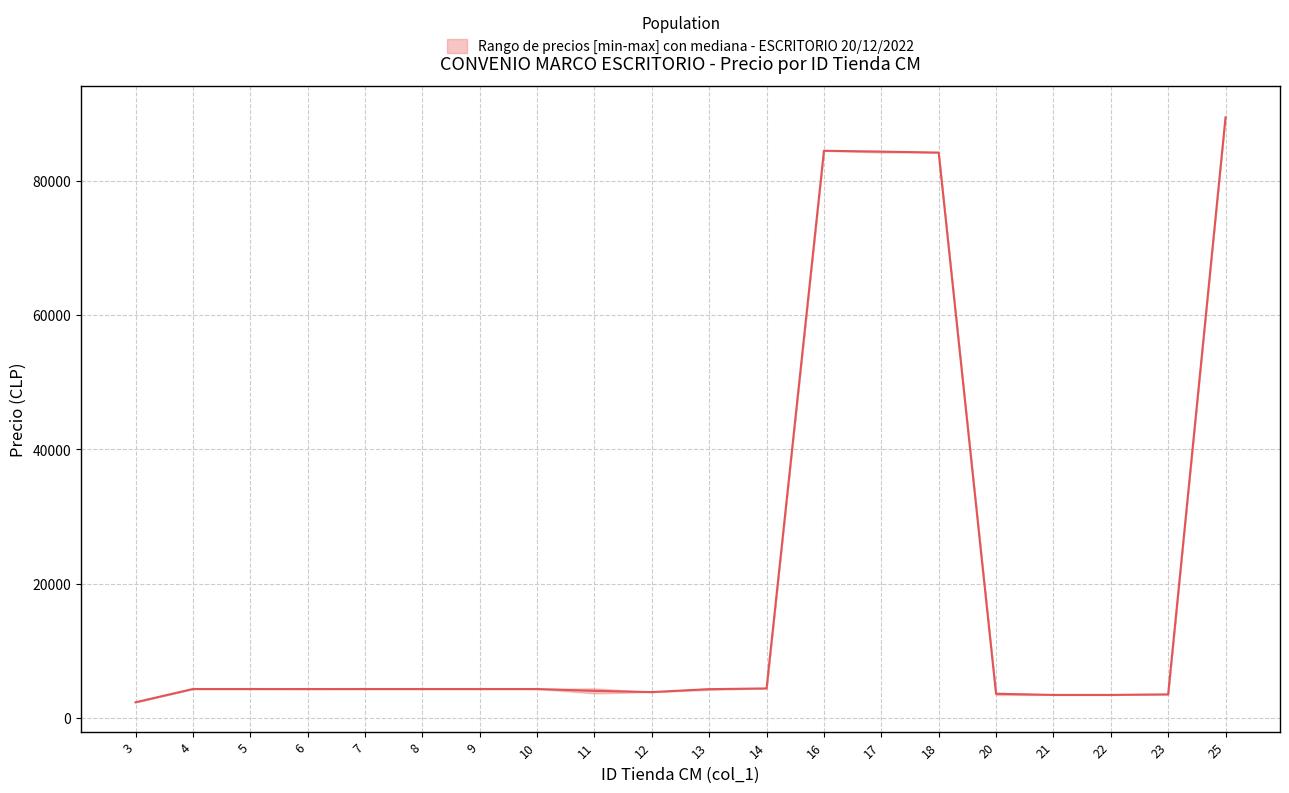

True or false: lower_price and median_price cross at least once.

False